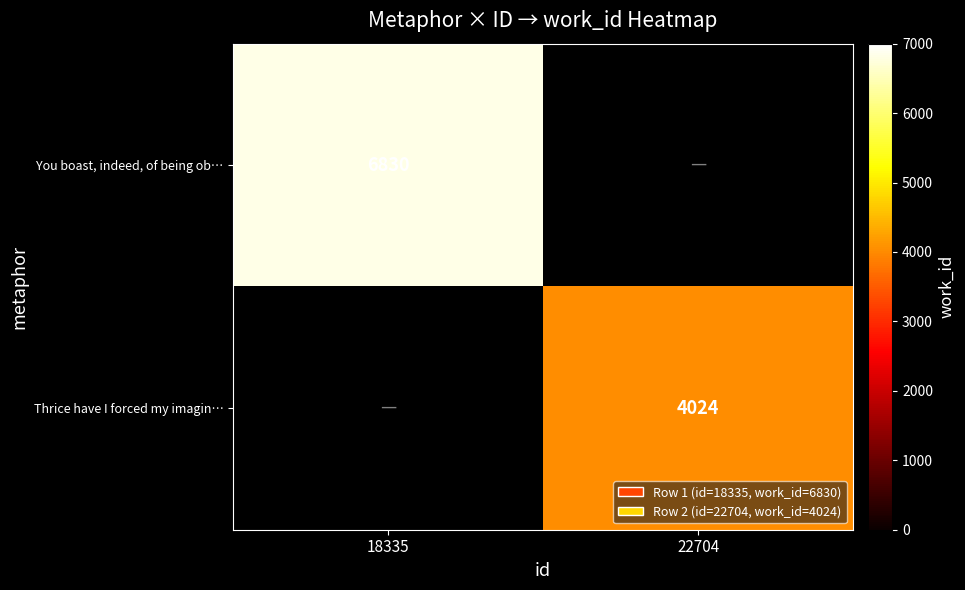

Is it true that Thrice have I forced my imagin… equals 6513 at 22704?

False